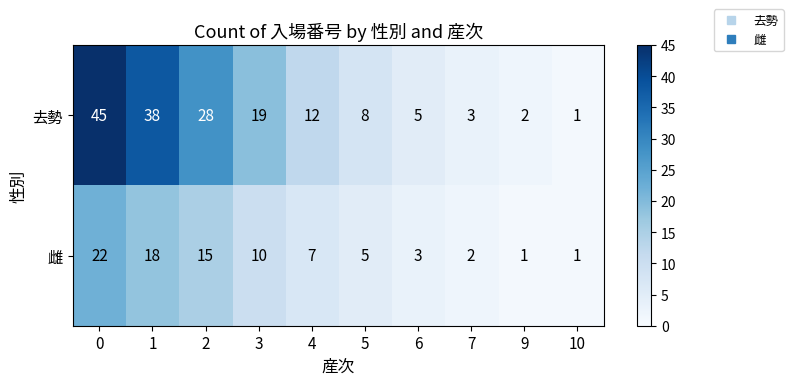

What is the difference between the 雌 values at 7 and 5?

3